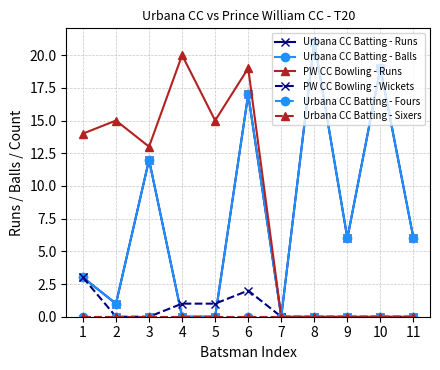

Does the chart have visible grid lines?

Yes